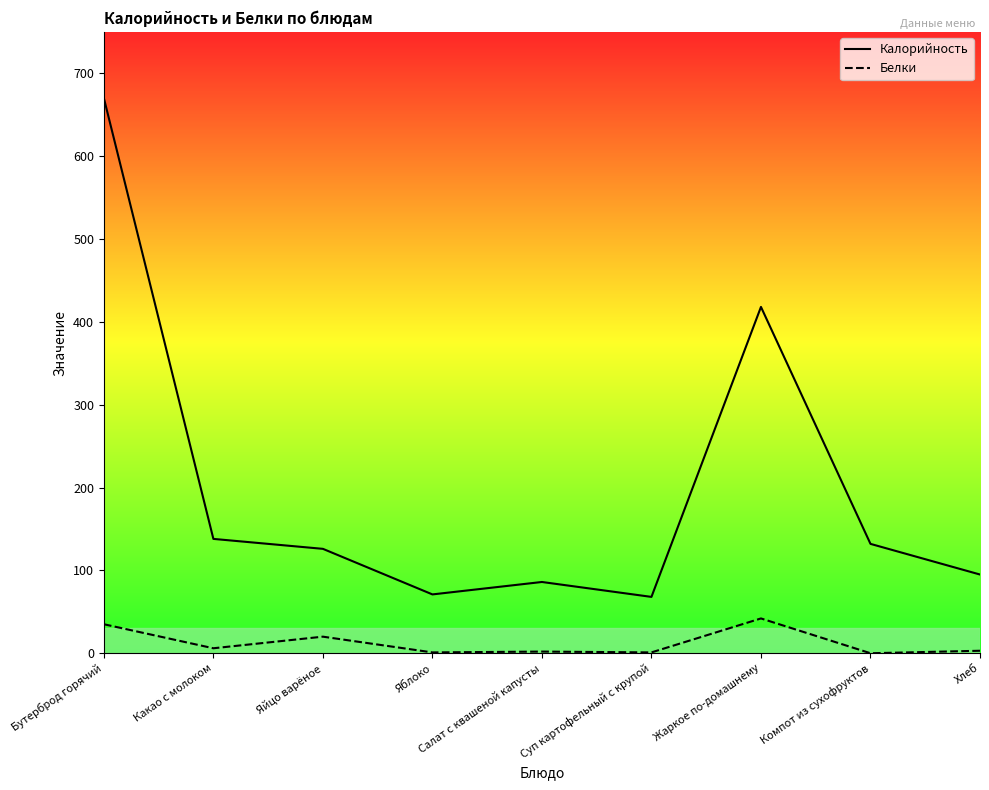

Does the chart display data point markers on the line(s)?

No